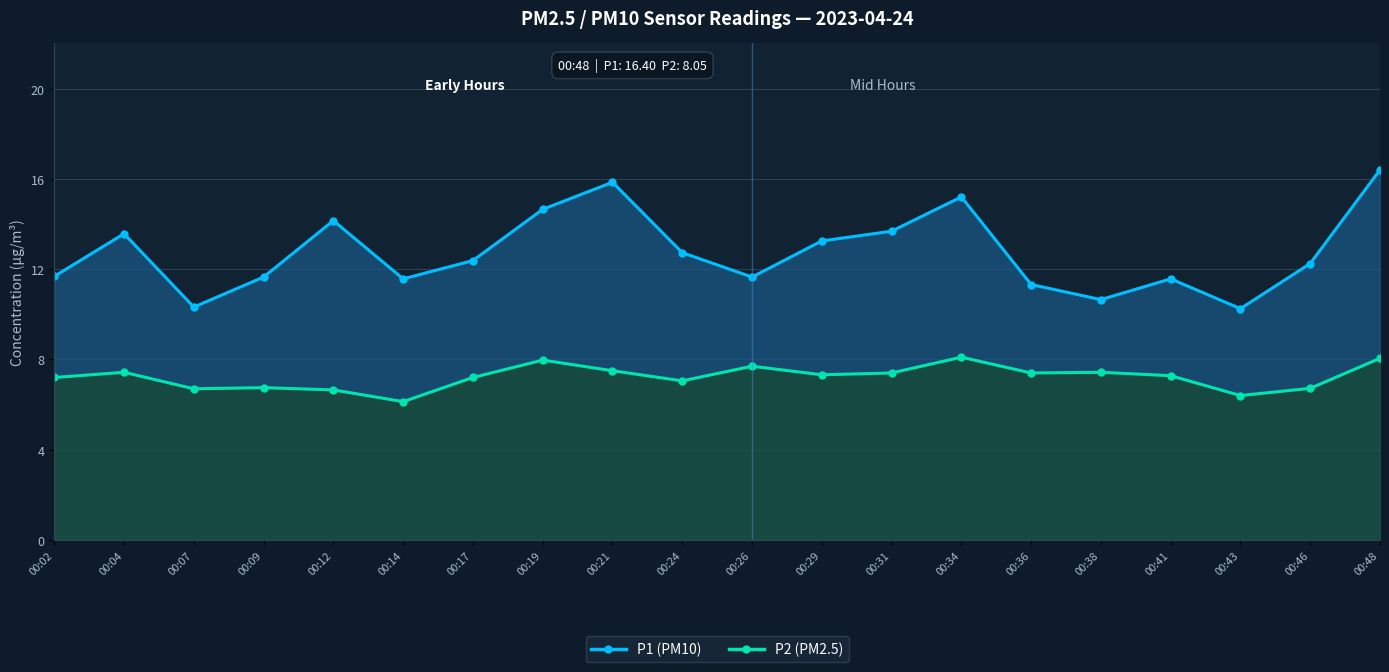

What is the sum of all P2 (PM2.5) values?

144.4